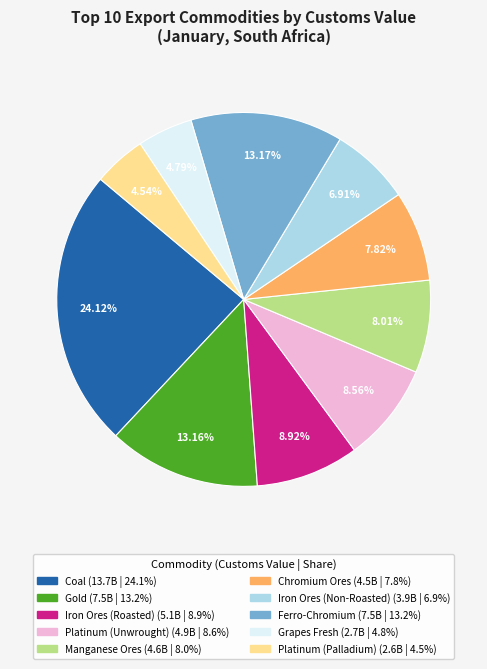

How many slices are in this pie chart?

10